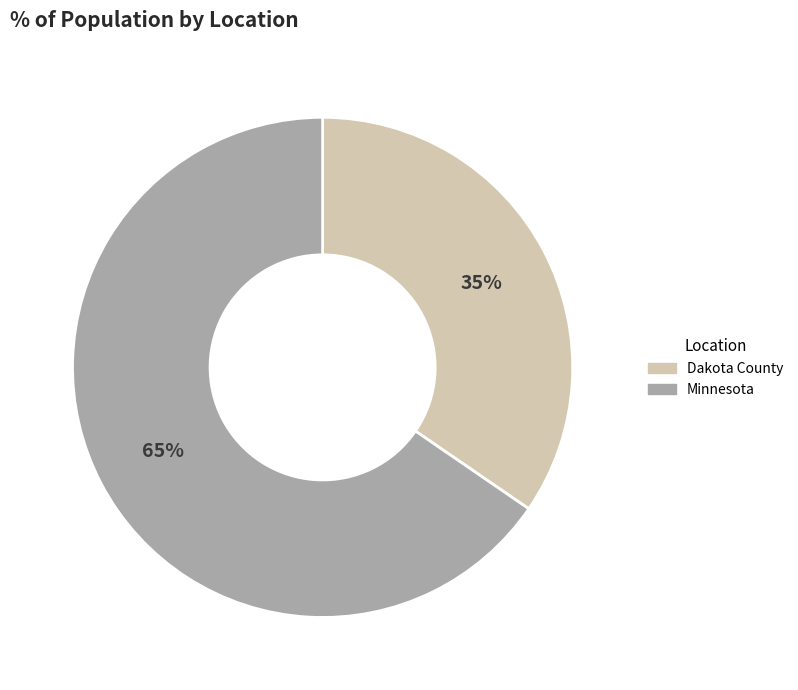

Which slice is the smallest?

Dakota County